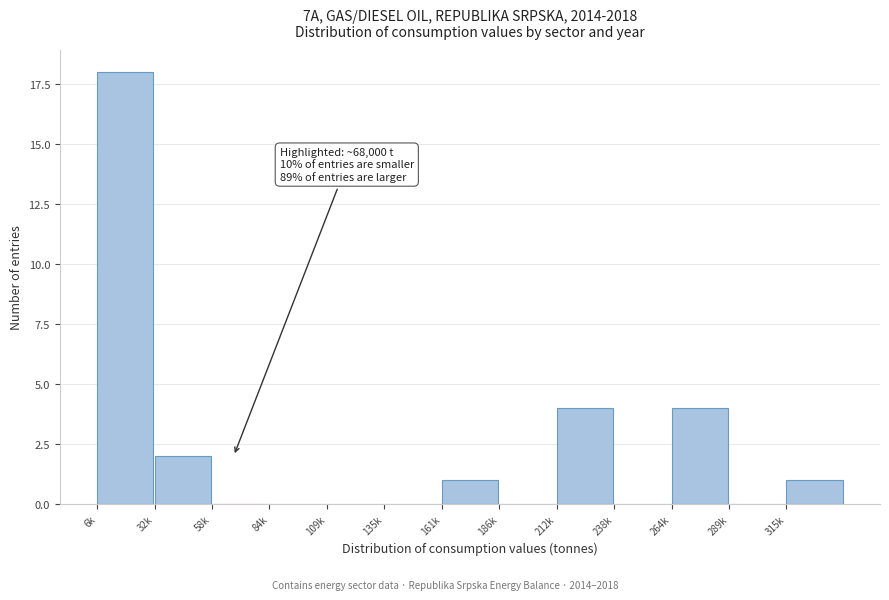

Reading left to right, extract all data points from this chart.

6k=18	32k=2	58k=0	84k=0	109k=0	135k=0	161k=1	186k=0	212k=4	238k=0	264k=4	289k=0	315k=1